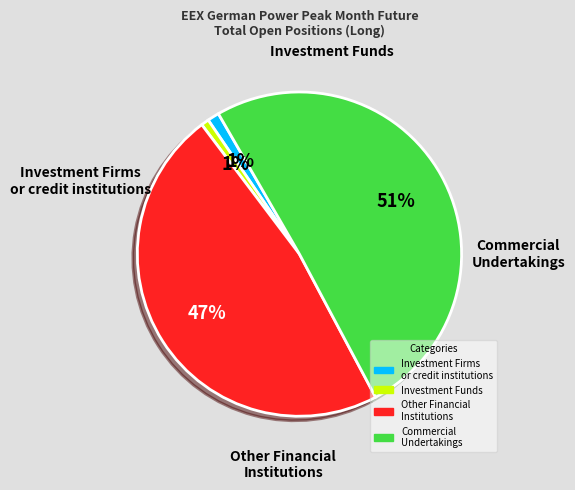

Count the number of slices in the pie.

4